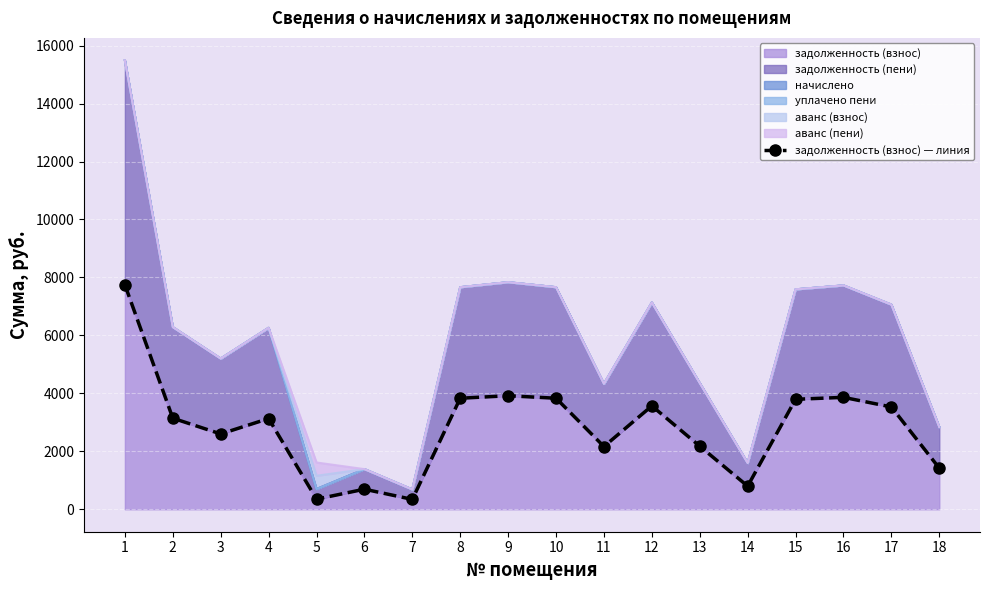

True or false: the data shows 5555.2 at 12.

False